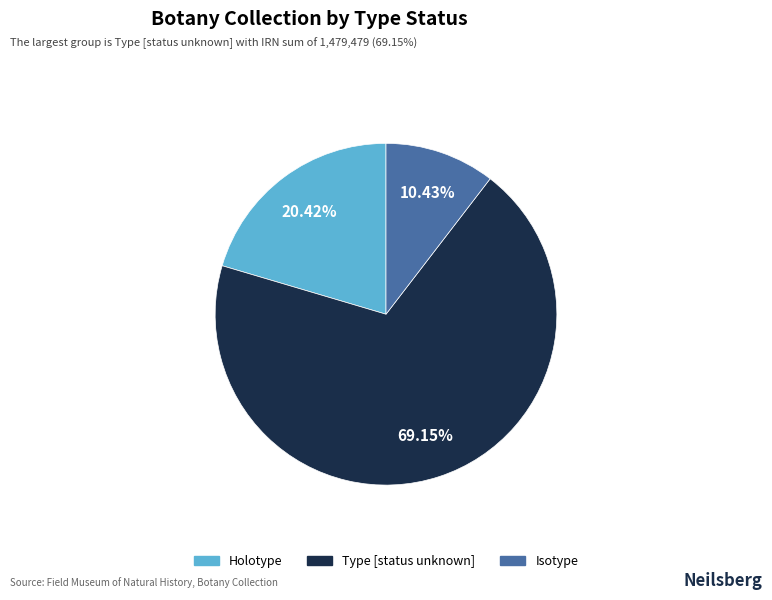

Is there a majority slice in this chart?

Yes